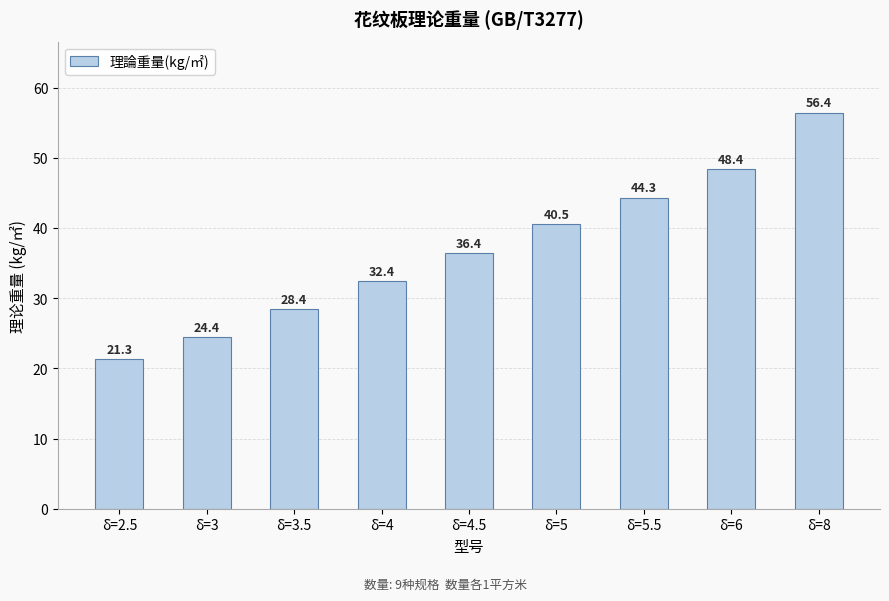

What position from the right is δ=3.5?

7